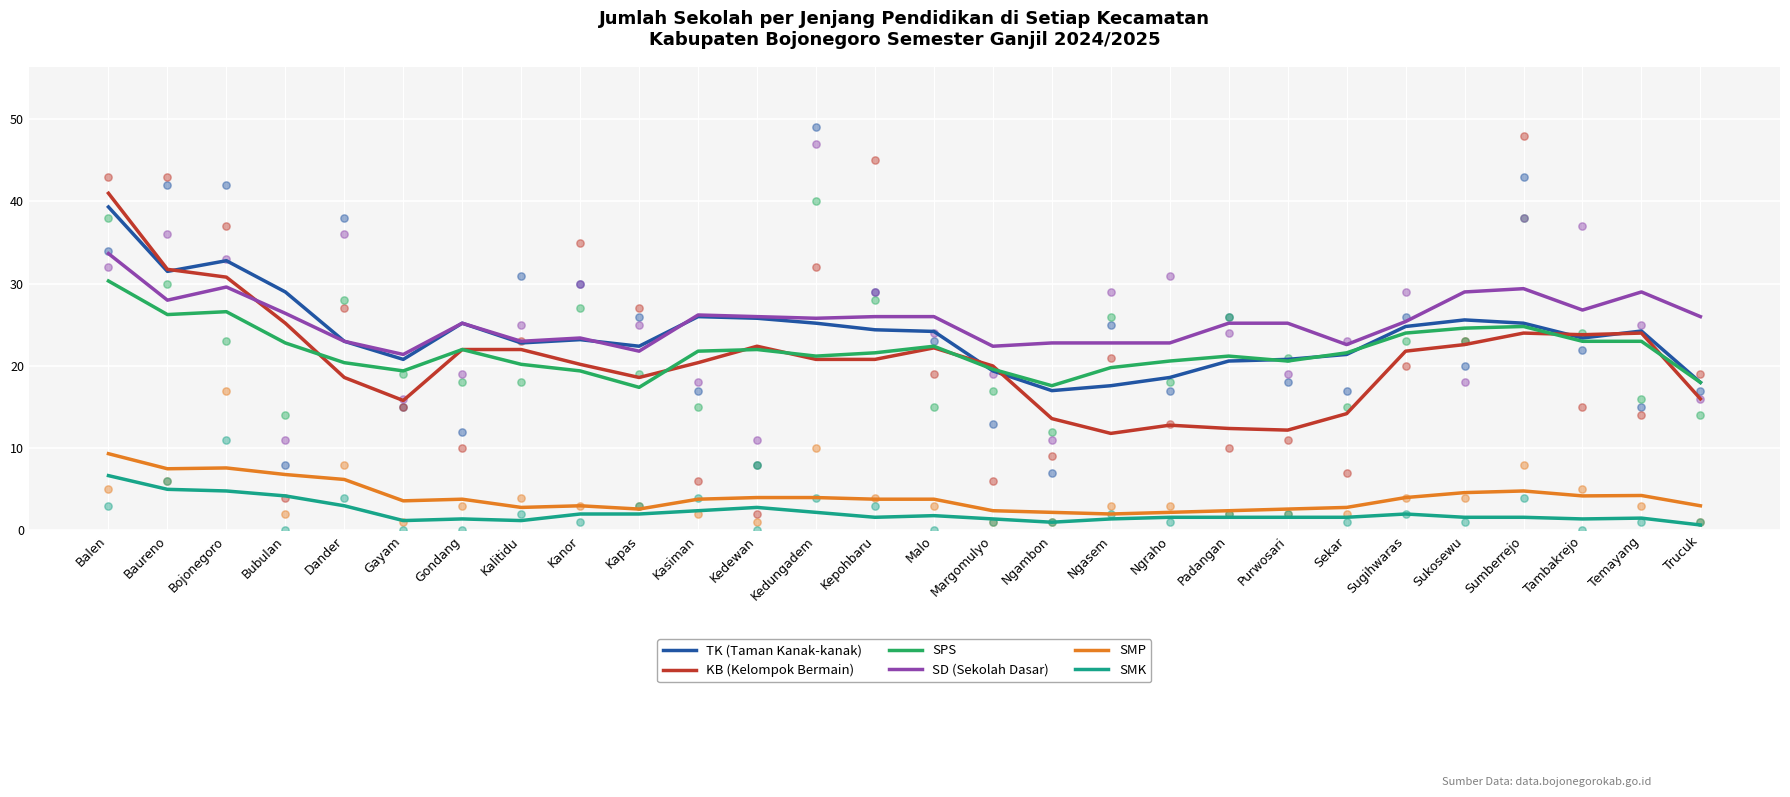

What are all the series names shown in the legend?

TK (Taman Kanak-kanak), KB (Kelompok Bermain), SPS, SD (Sekolah Dasar), SMP, SMK